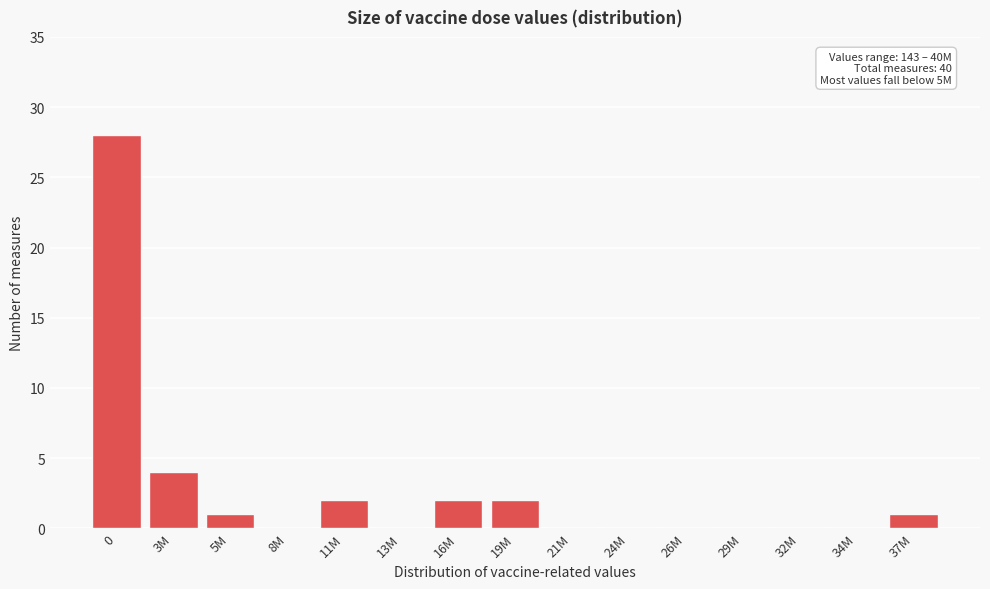

Reading left to right, list all the values displayed in this chart.

0=28	3M=4	5M=1	8M=0	11M=2	13M=0	16M=2	19M=2	21M=0	24M=0	26M=0	29M=0	32M=0	34M=0	37M=1